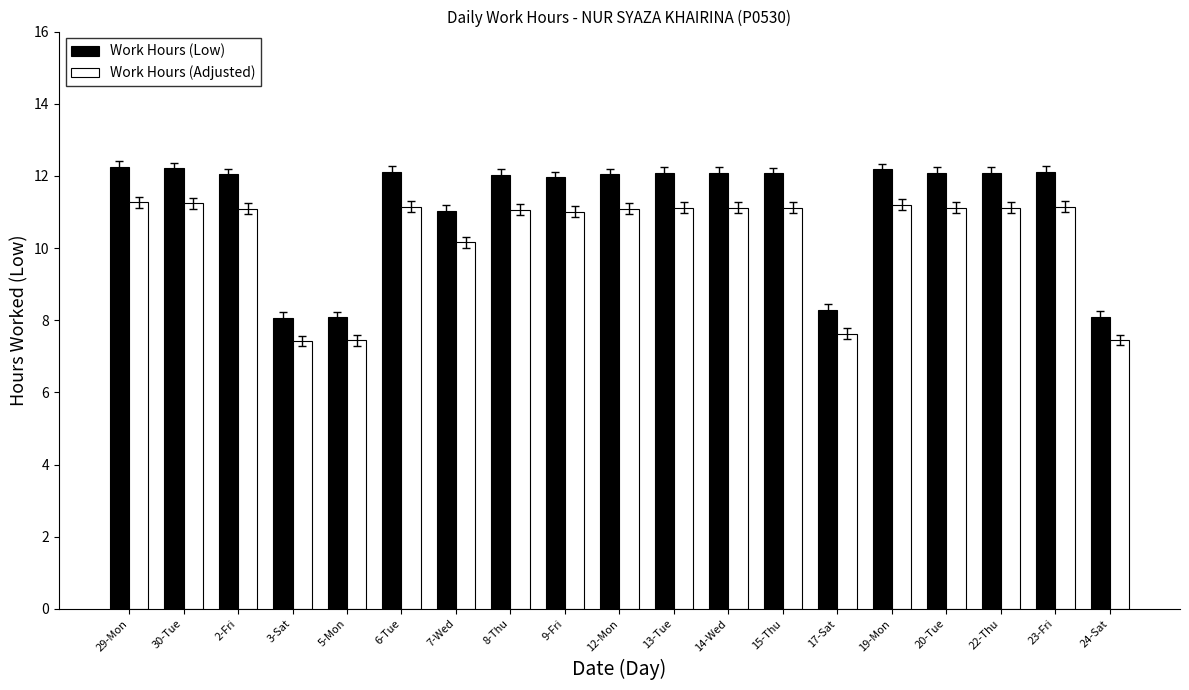

What is the difference between the second highest and minimum values in the Work Hours (Adjusted) series?

3.8